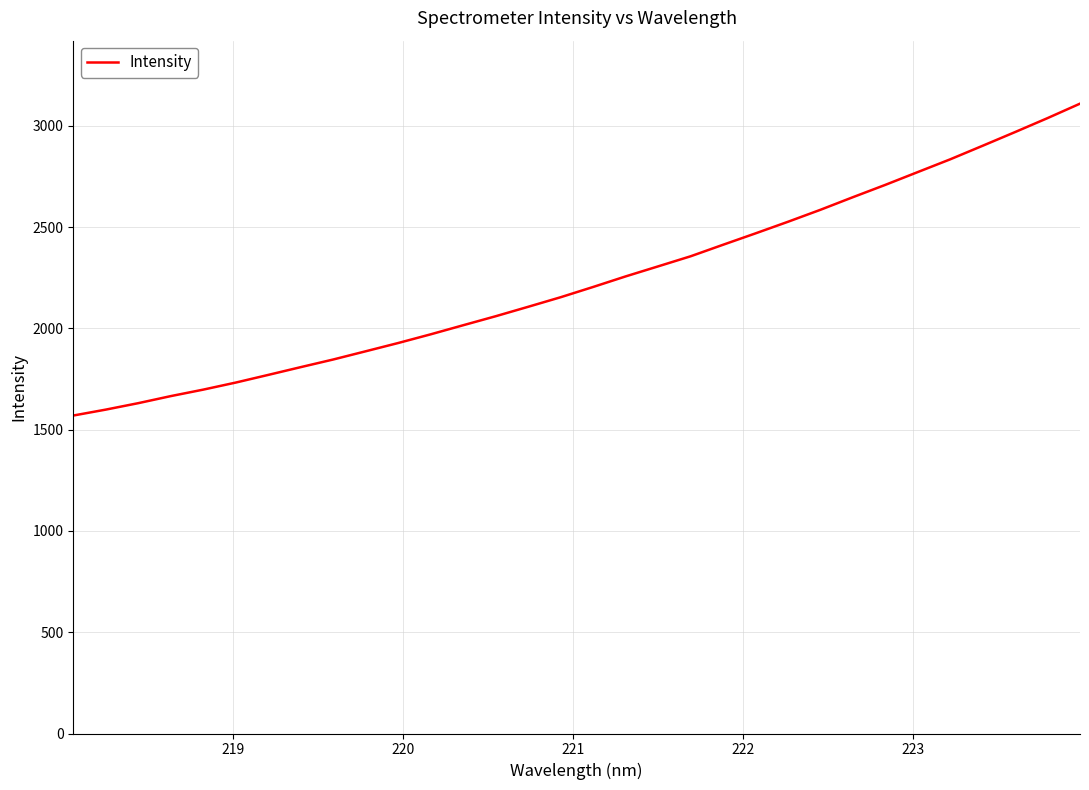

How many categories are shown in the chart?

32